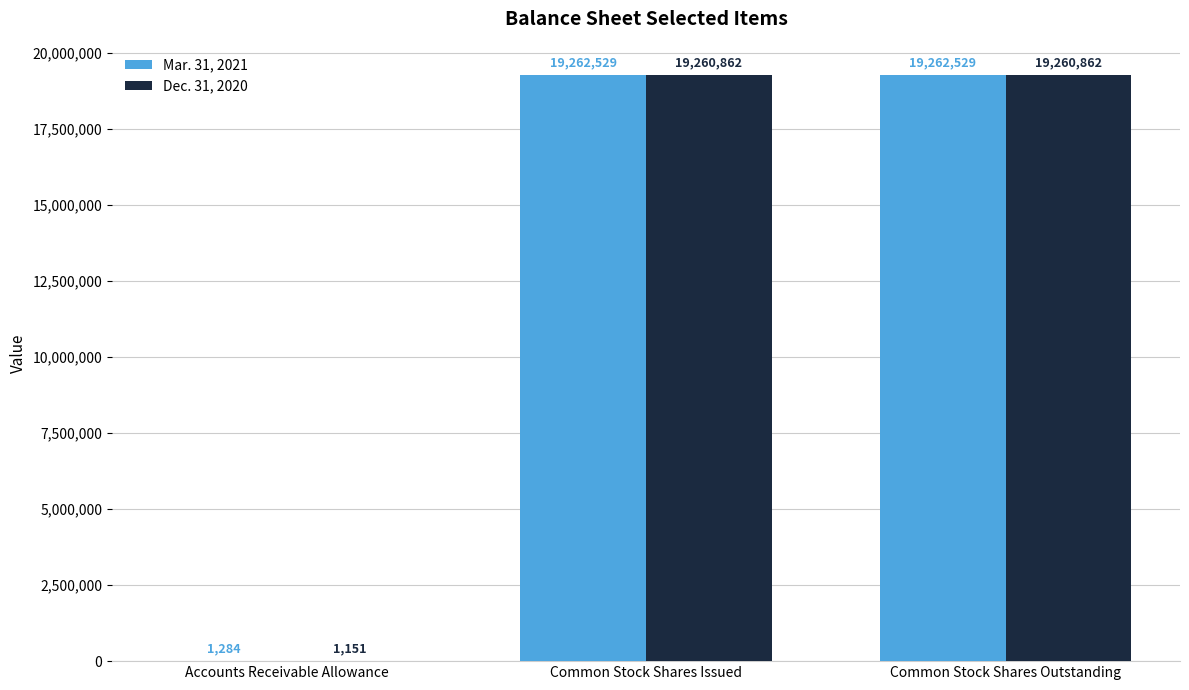

Does the chart contain stacked bars?

No